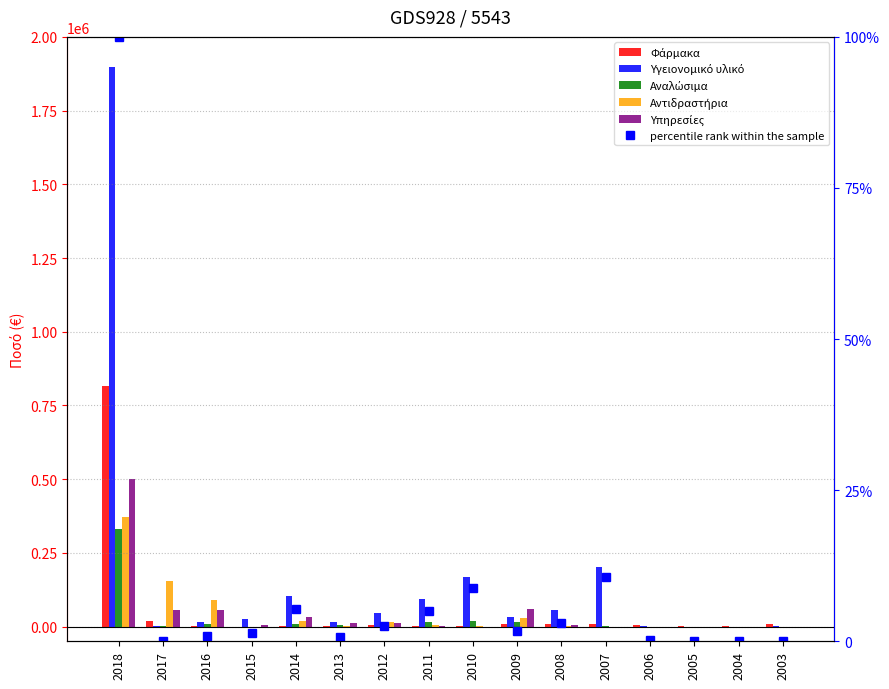

At which category is the sum across all series the highest?

2018